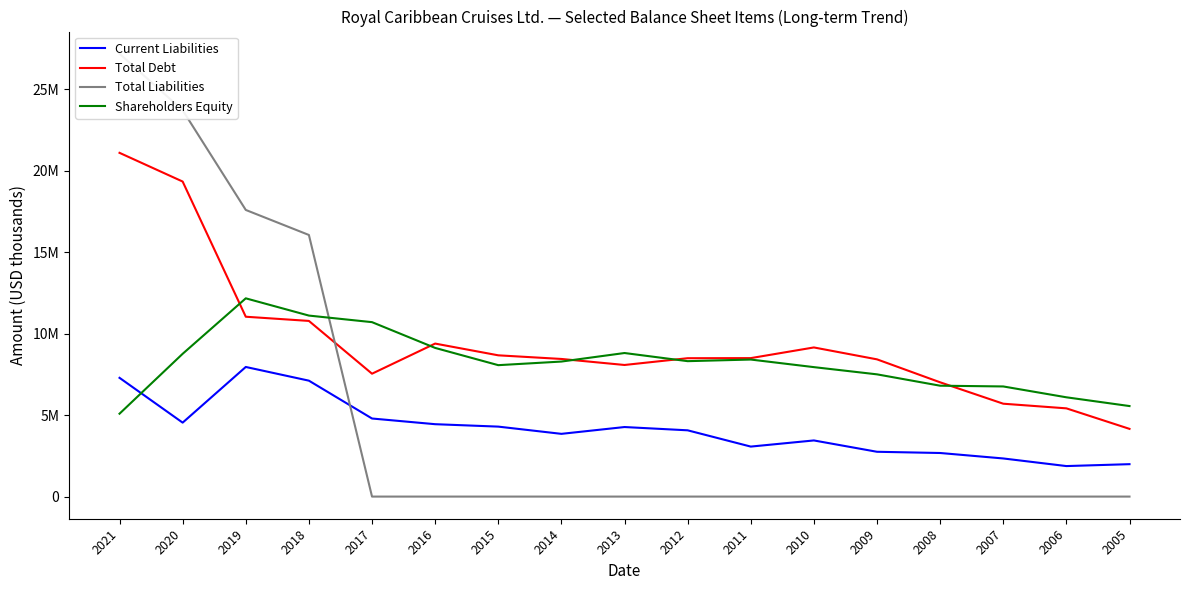

Rank the series by their average value, from lowest to highest.

Current Liabilities, Total Liabilities, Shareholders Equity, Total Debt